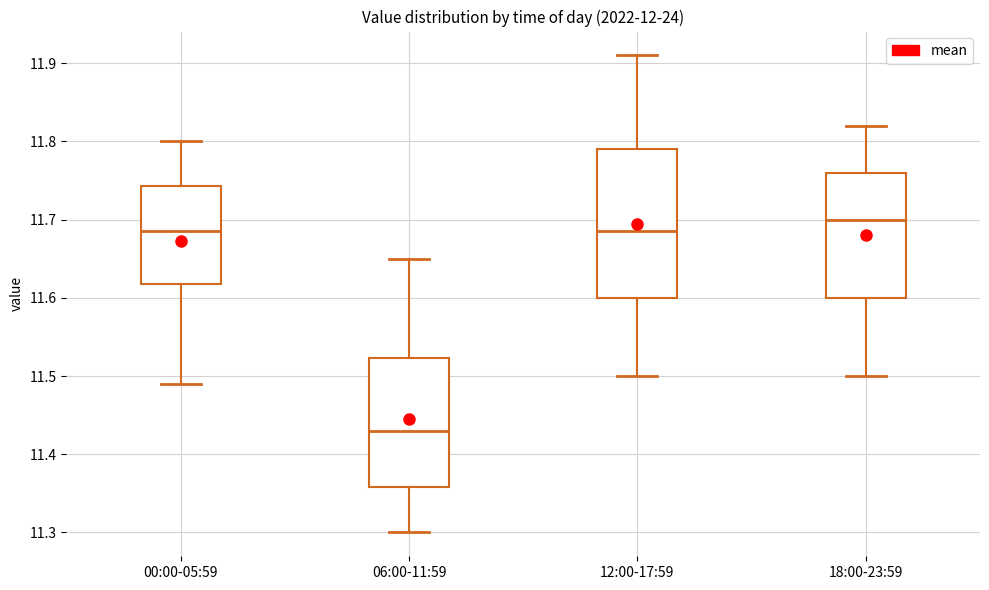

Reading left to right, transcribe this box plot: for each box, give where its median line is, the range the box spans, and where its two whiskers end, as read against the y-axis. The values are not printed on the chart, so give them approximately, as read against the axis.

00:00-05:59: median 11.69, box 11.62 to 11.74, whiskers 11.49 to 11.80
06:00-11:59: median 11.43, box 11.36 to 11.52, whiskers 11.30 to 11.65
12:00-17:59: median 11.69, box 11.60 to 11.79, whiskers 11.50 to 11.91
18:00-23:59: median 11.70, box 11.60 to 11.76, whiskers 11.50 to 11.82